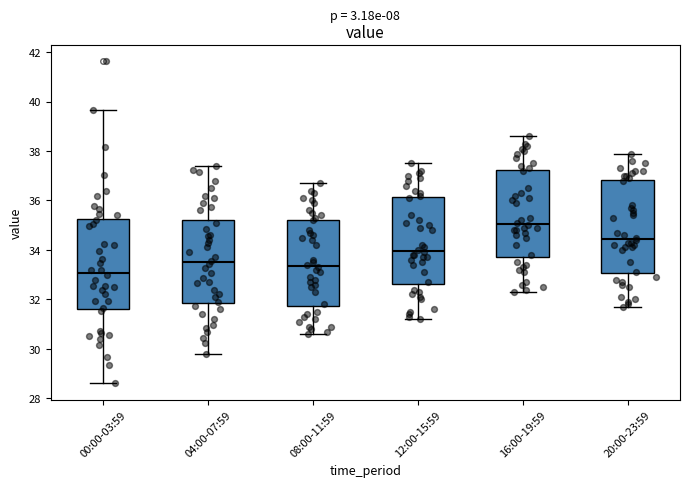

Which box has the highest median line?

16:00-19:59